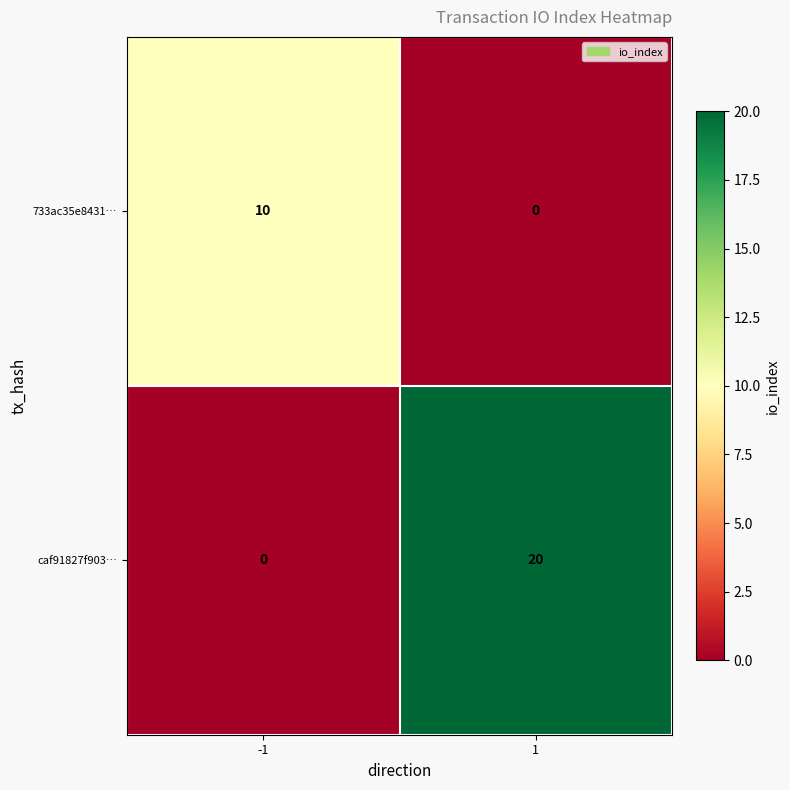

Which series has the largest total across all categories?

caf91827f903…